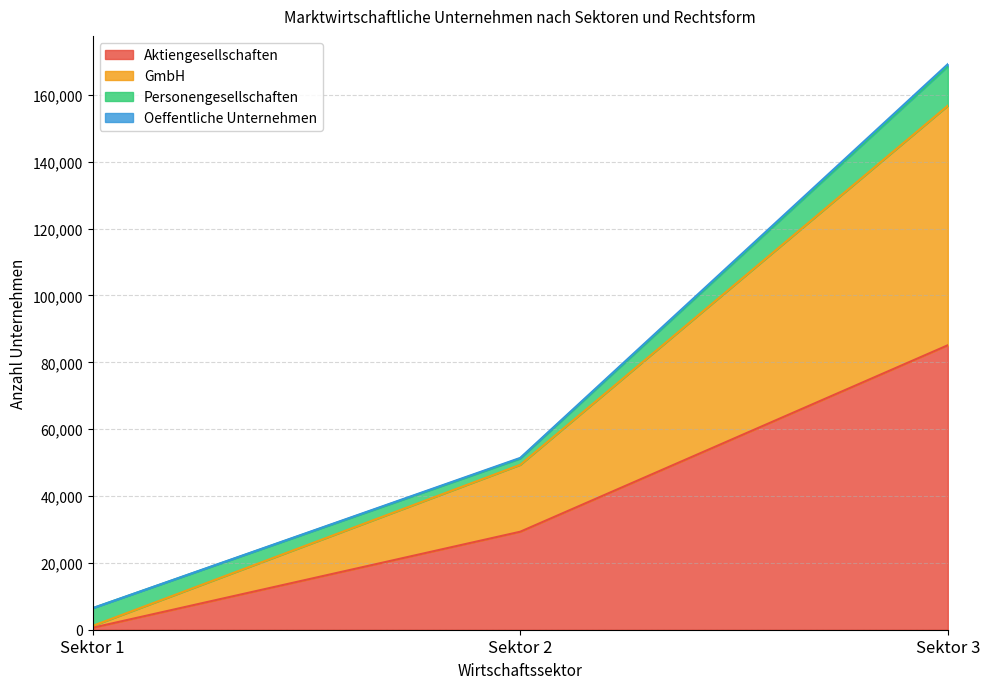

At which label does Aktiengesellschaften reach its peak?

Sektor 3